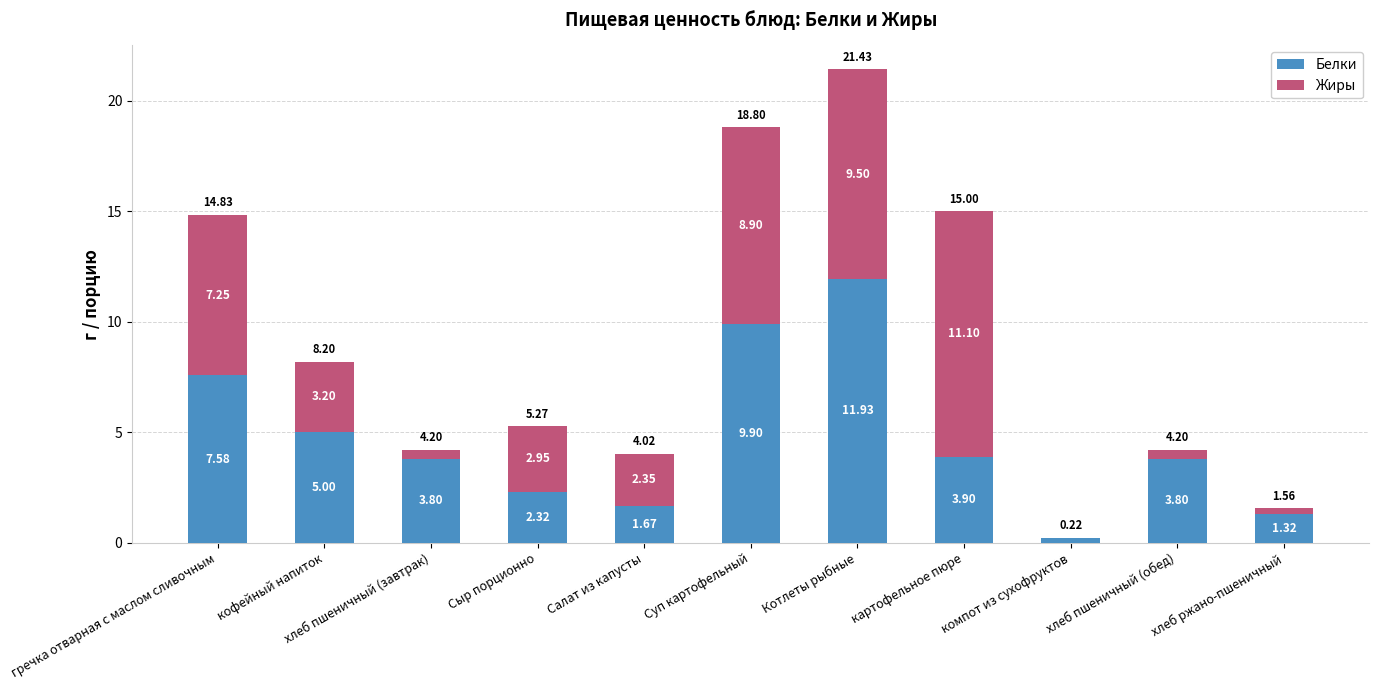

At which category is the sum across all series the highest?

Котлеты рыбные